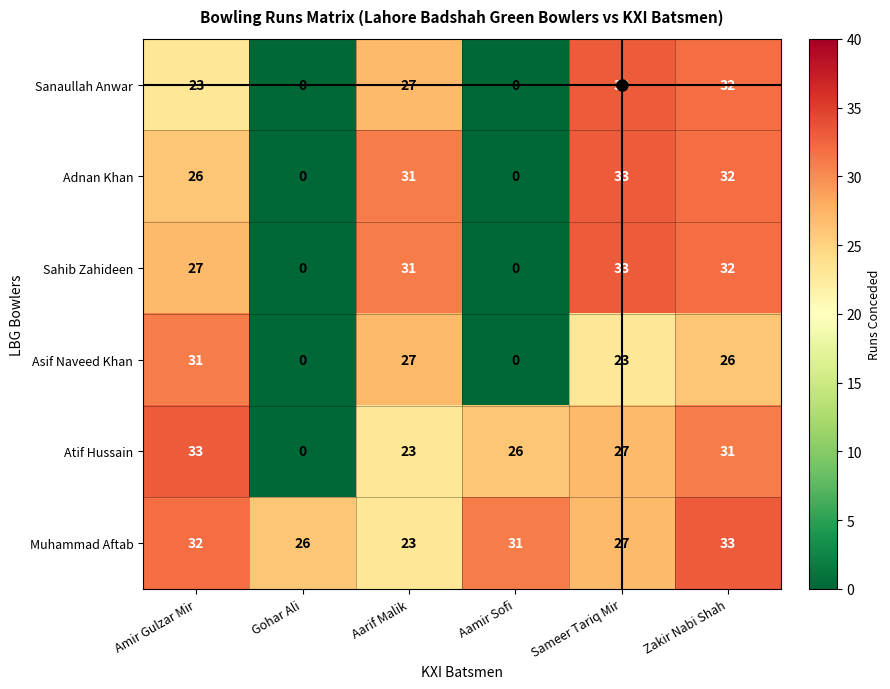

What is the total value across all series at Zakir Nabi Shah?

186